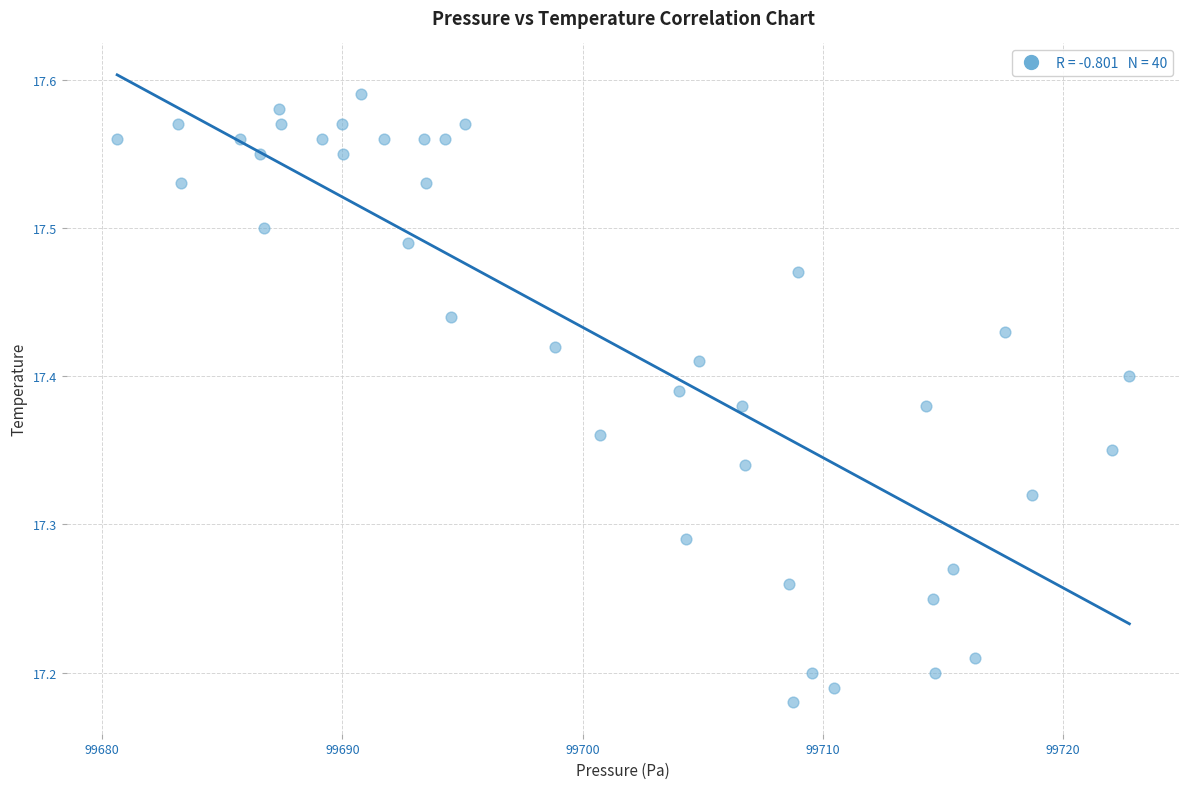

What is the range of Y values (max minus min)?

0.4